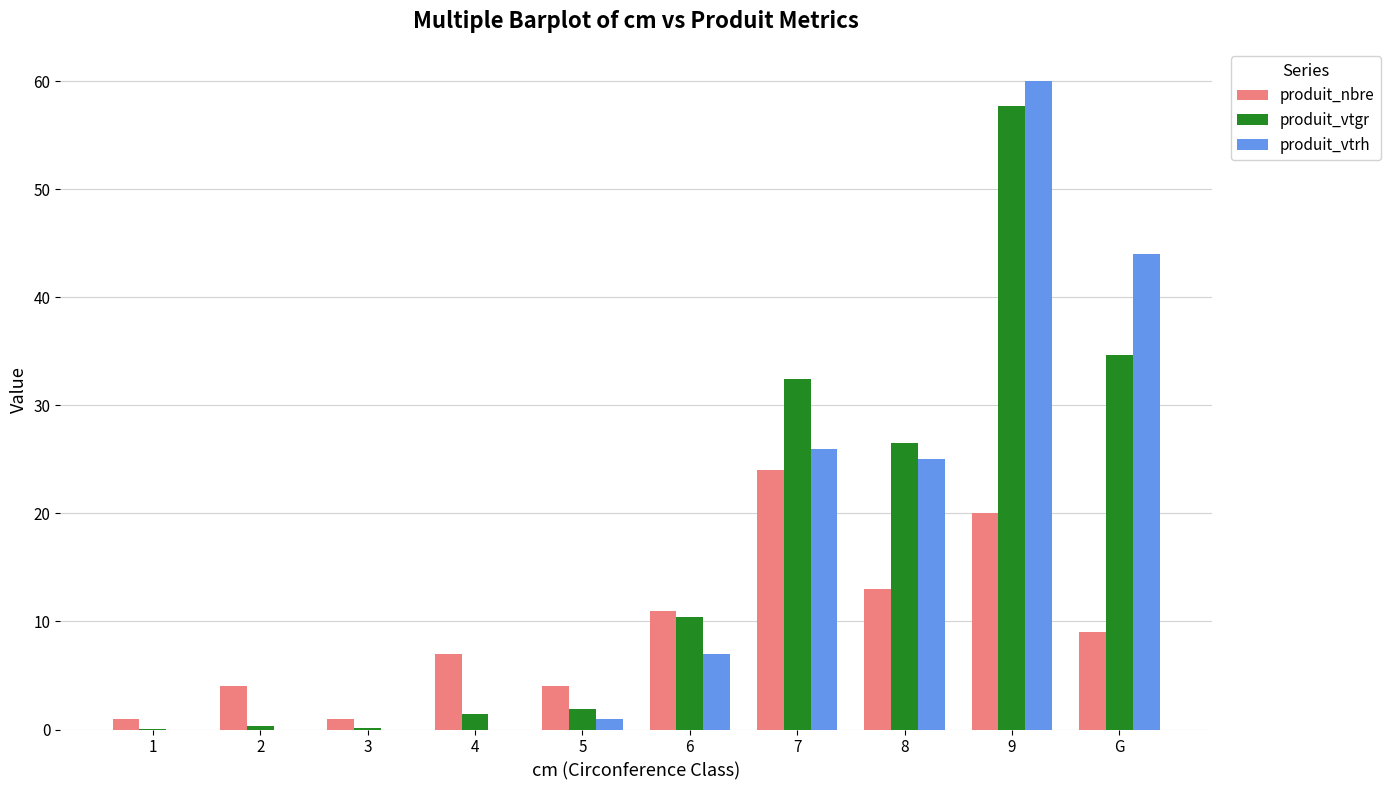

What is the difference between the produit_vtgr values at G and 2?

34.3